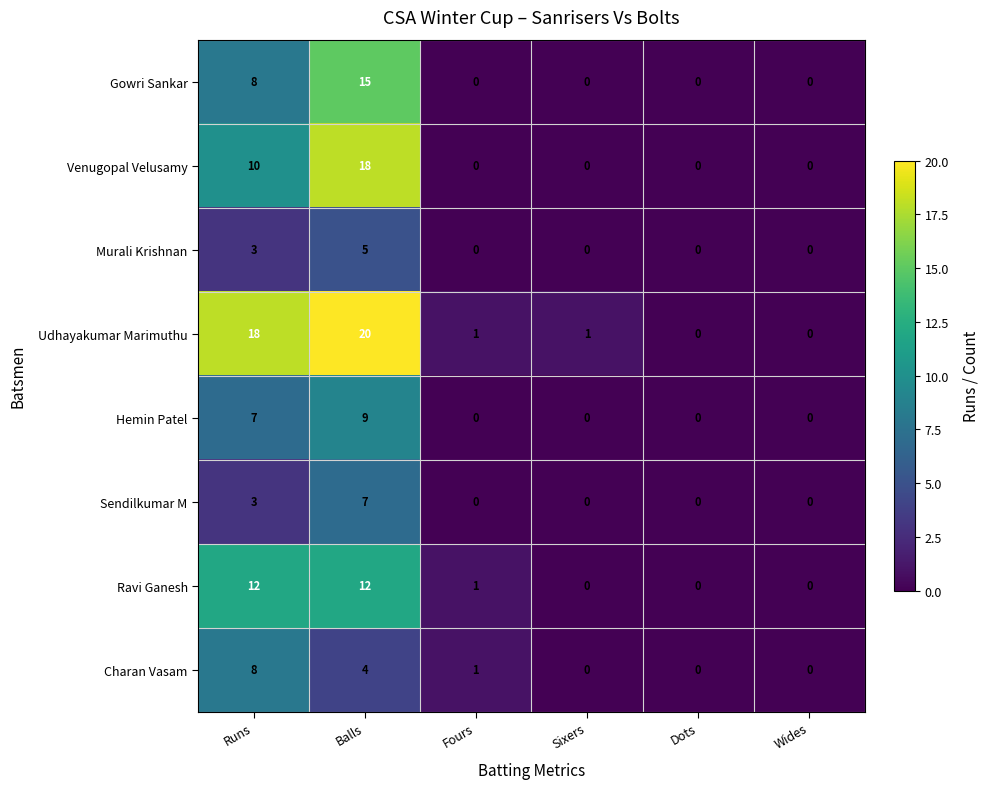

The Murali Krishnan series shows 5 at Runs. True or false?

False